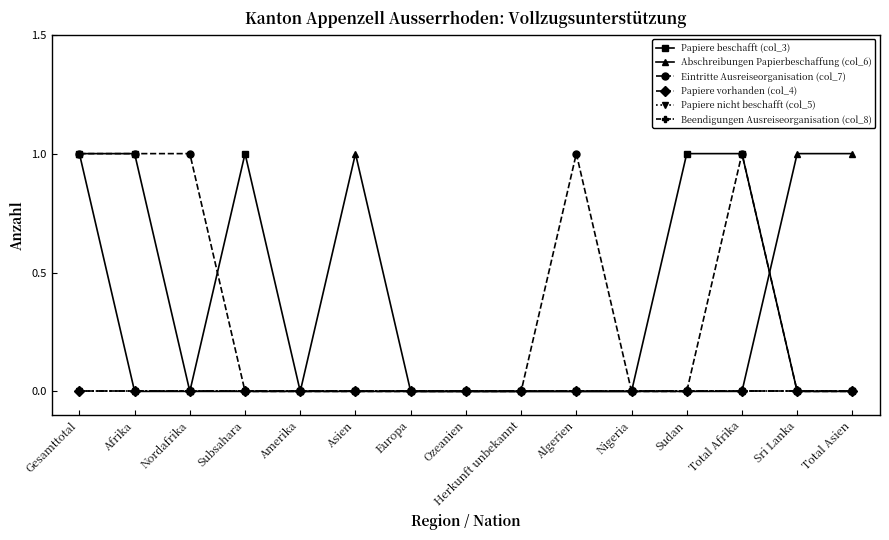

Does the chart have visible grid lines?

No